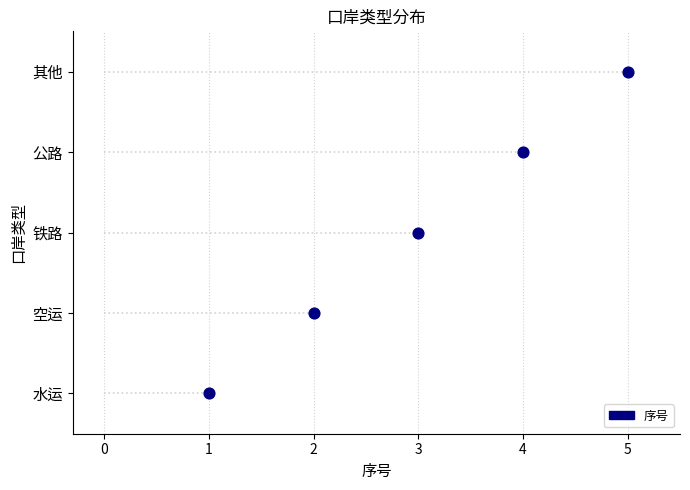

What is the change in value from 空运 to 其他?

+3